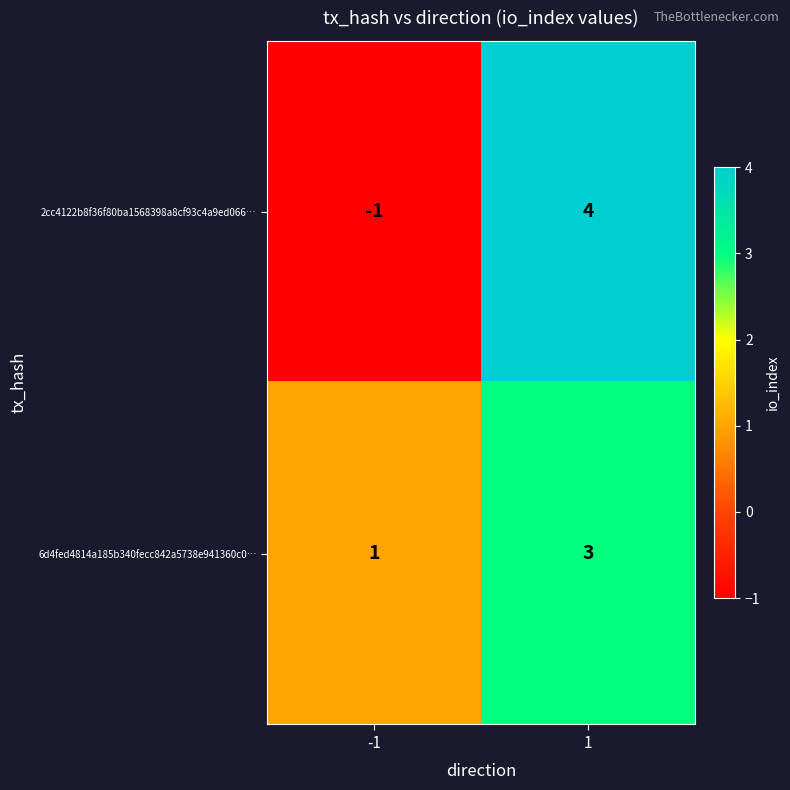

What is the minimum value shown in the chart?

-1